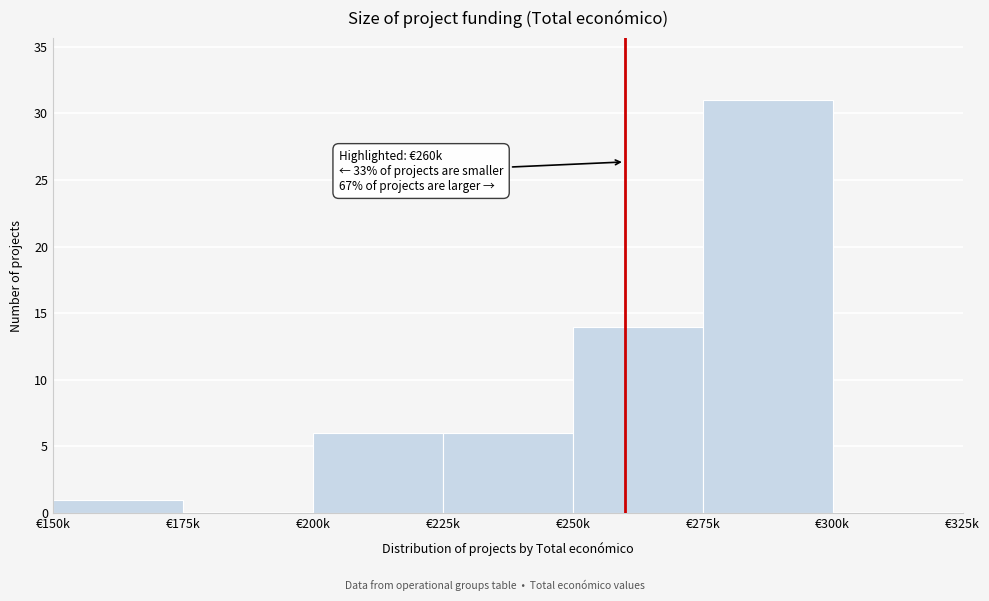

Reading left to right, what are all the values shown in this chart?

€150k=1	€175k=0	€200k=6	€225k=6	€250k=14	€275k=31	€300k=0